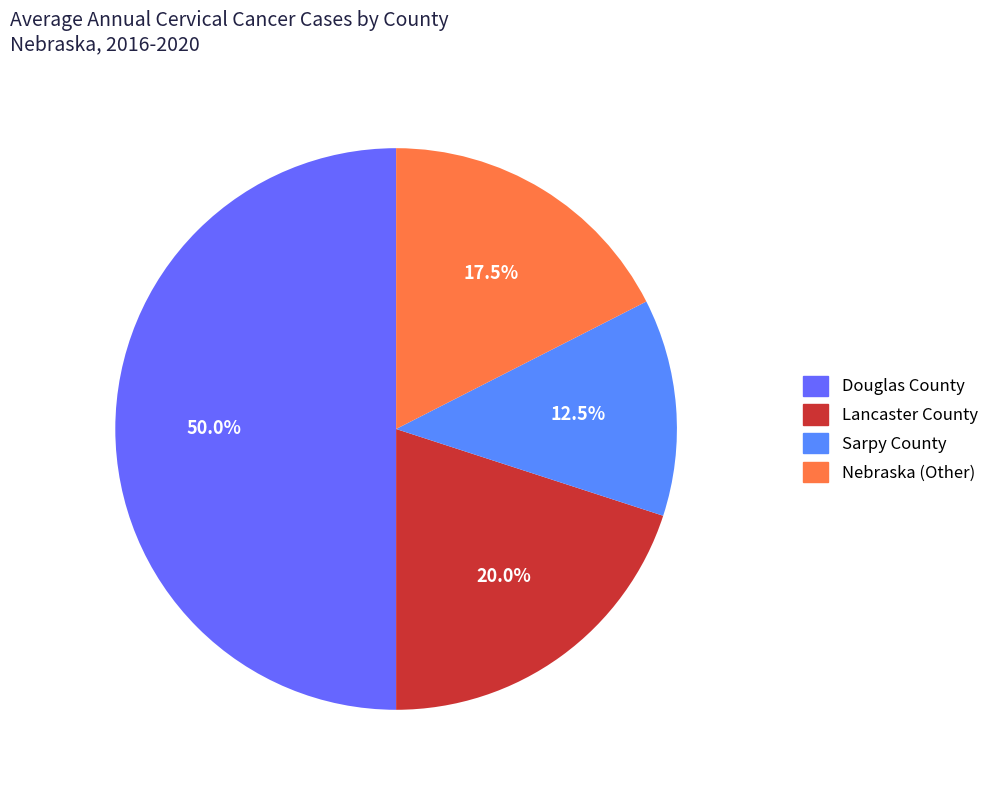

Which slice is the smallest?

Sarpy County